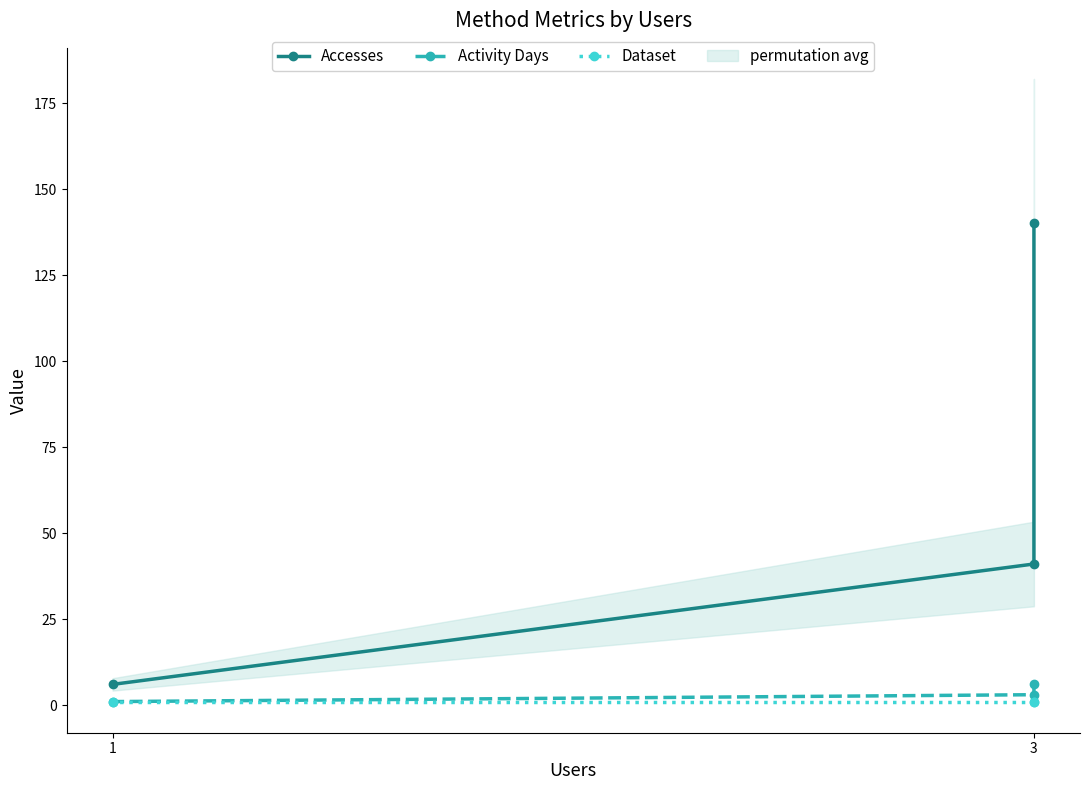

Is the value of Accesses at 3 greater than the value of Dataset at 3?

Yes